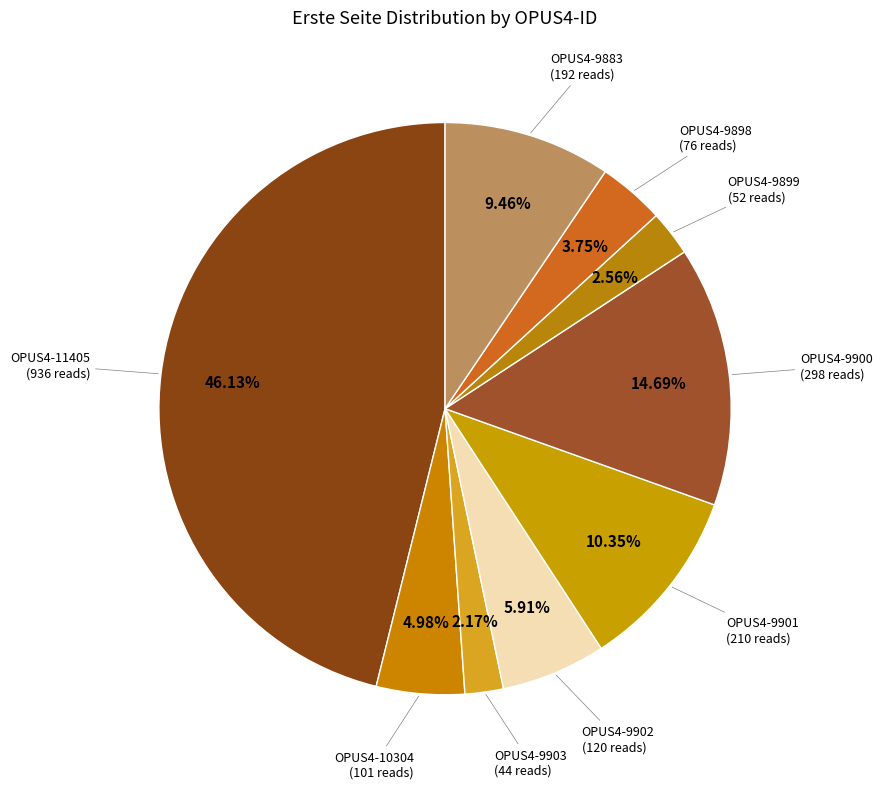

Rank the categories by value from lowest to highest.

OPUS4-9903, OPUS4-9899, OPUS4-9898, OPUS4-10304, OPUS4-9902, OPUS4-9883, OPUS4-9901, OPUS4-9900, OPUS4-11405